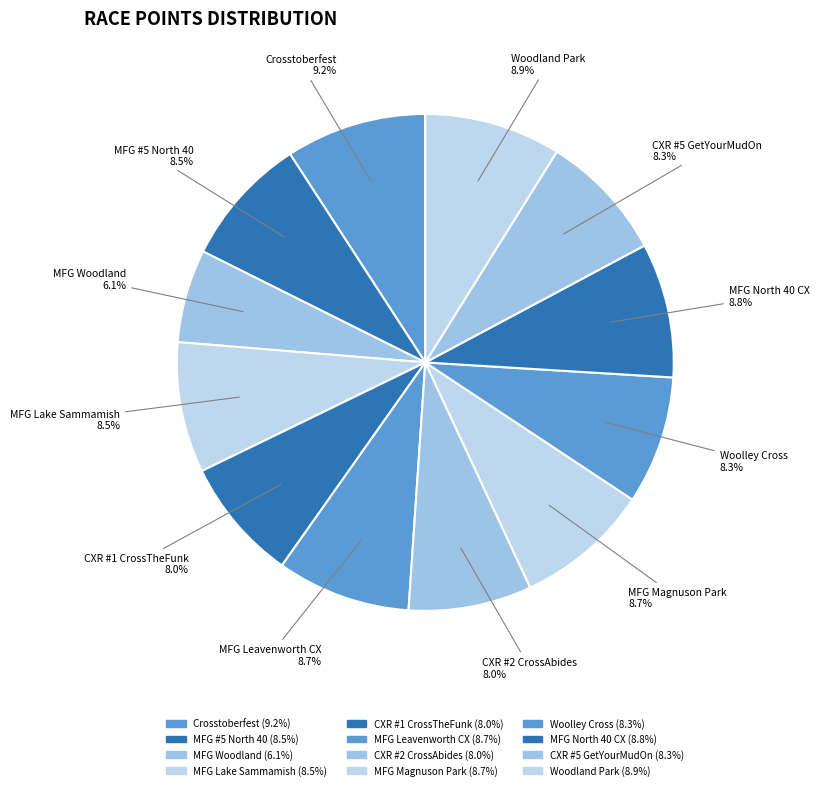

Count the number of slices in the pie.

12